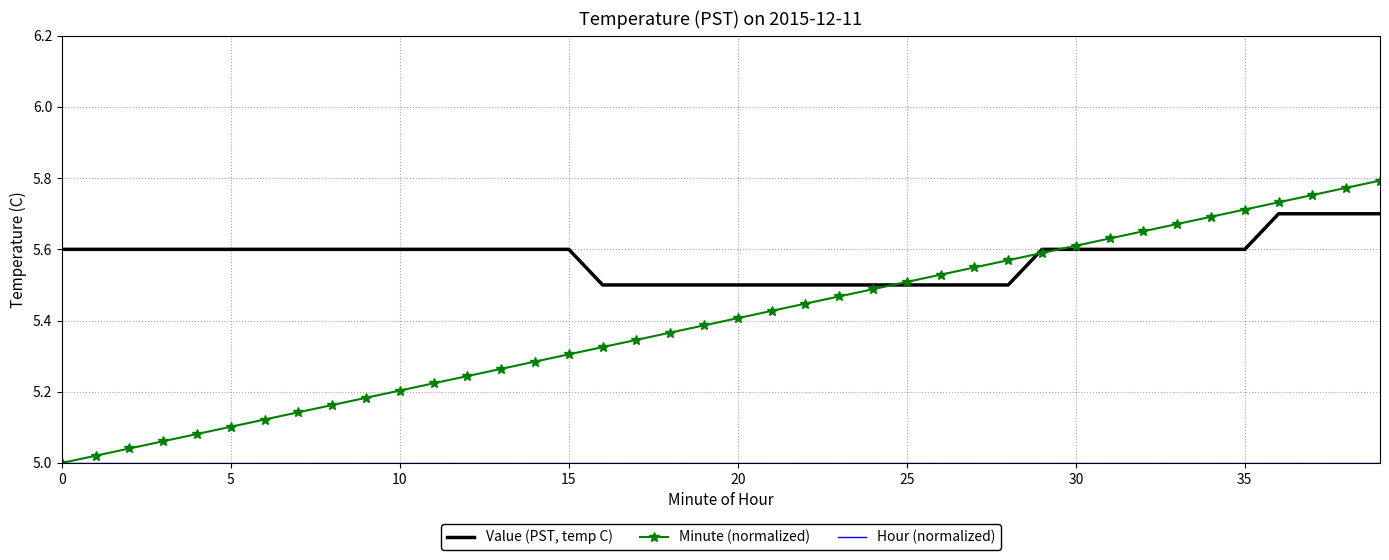

Which series has the widest spread of values?

Minute (normalized)